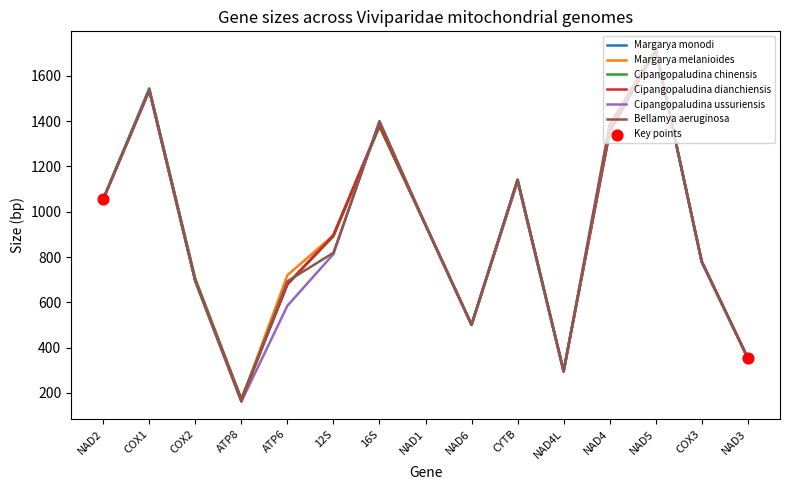

What is the total value across all series at CYTB?

6831